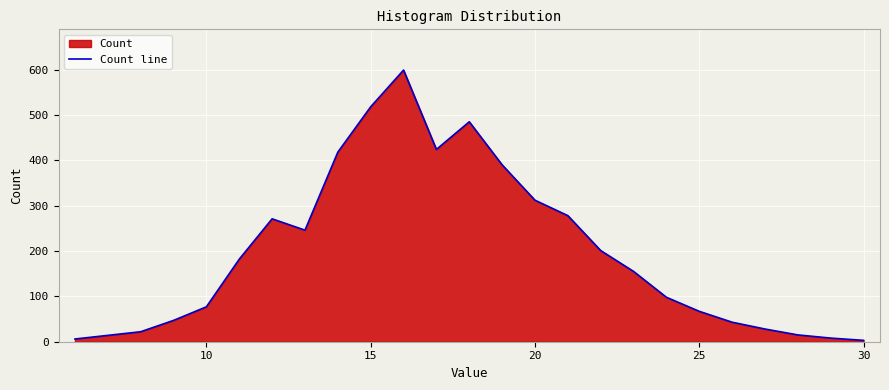

How many points are higher than both their immediate neighbors (excluding endpoints)?

3